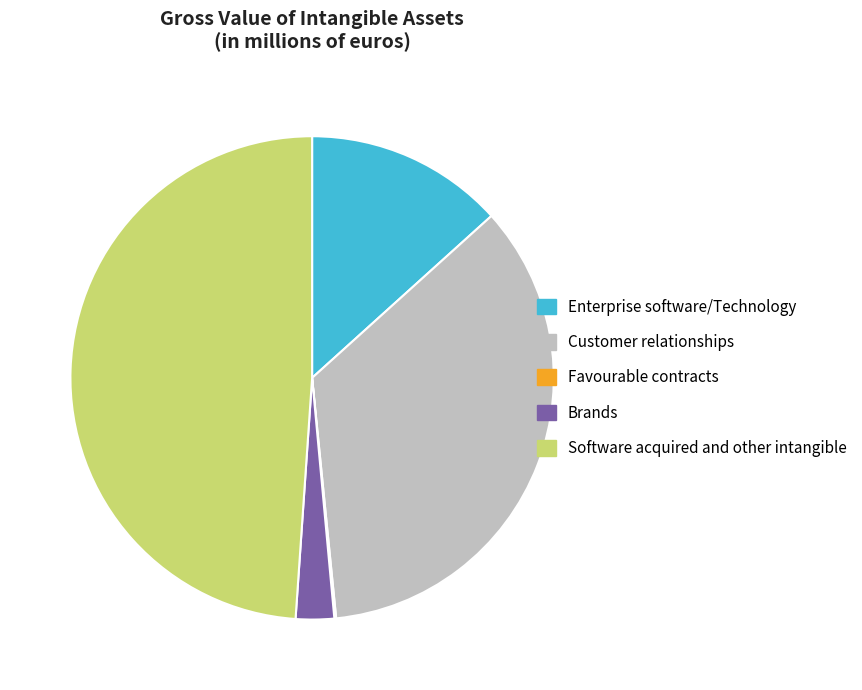

Do Customer relationships and Enterprise software/Technology together represent more than half of the pie?

No